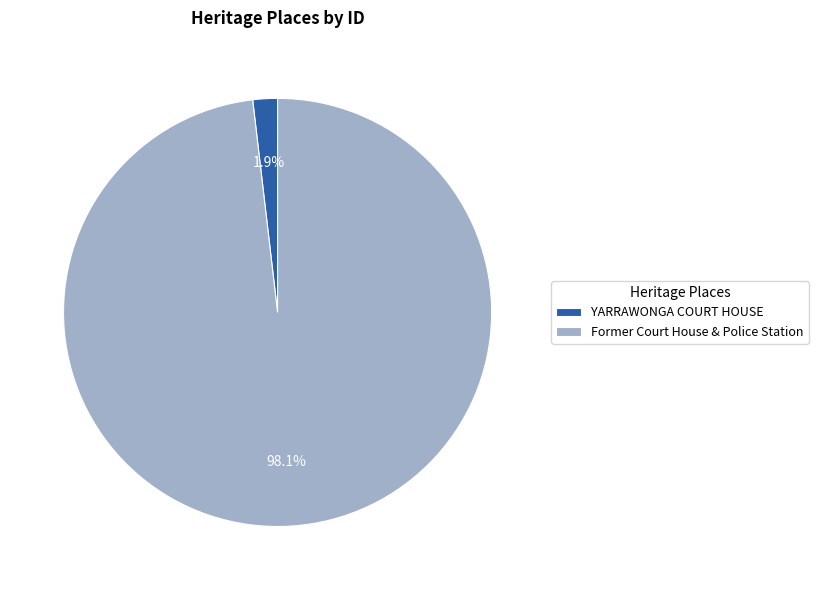

Combined, what portion of the pie is Former Court House & Police Station and YARRAWONGA COURT HOUSE?

100.0%